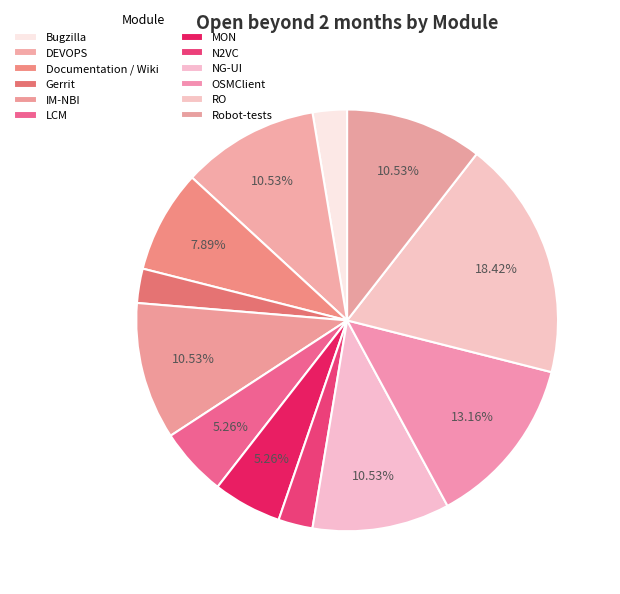

Is the sum of Robot-tests and LCM greater than half?

No